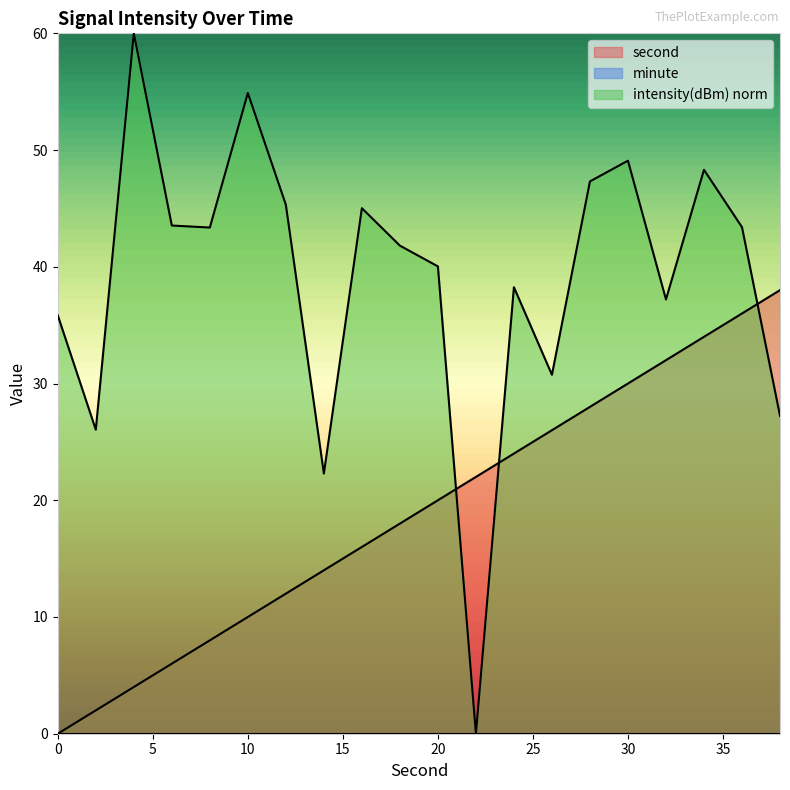

Does the chart have visible grid lines?

No